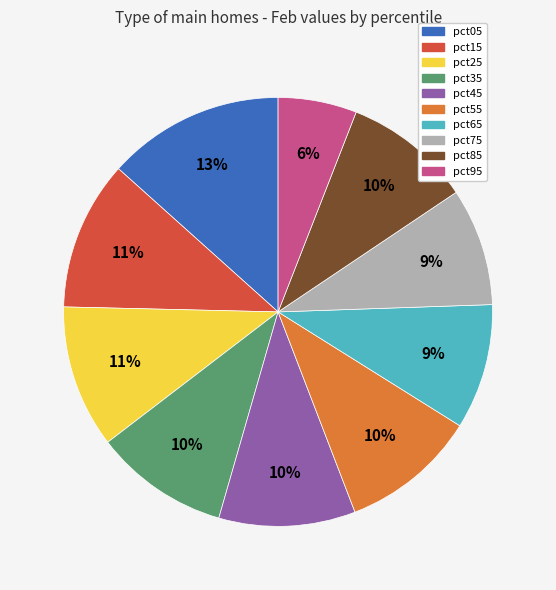

Which has a higher value, pct05 or pct55?

pct05